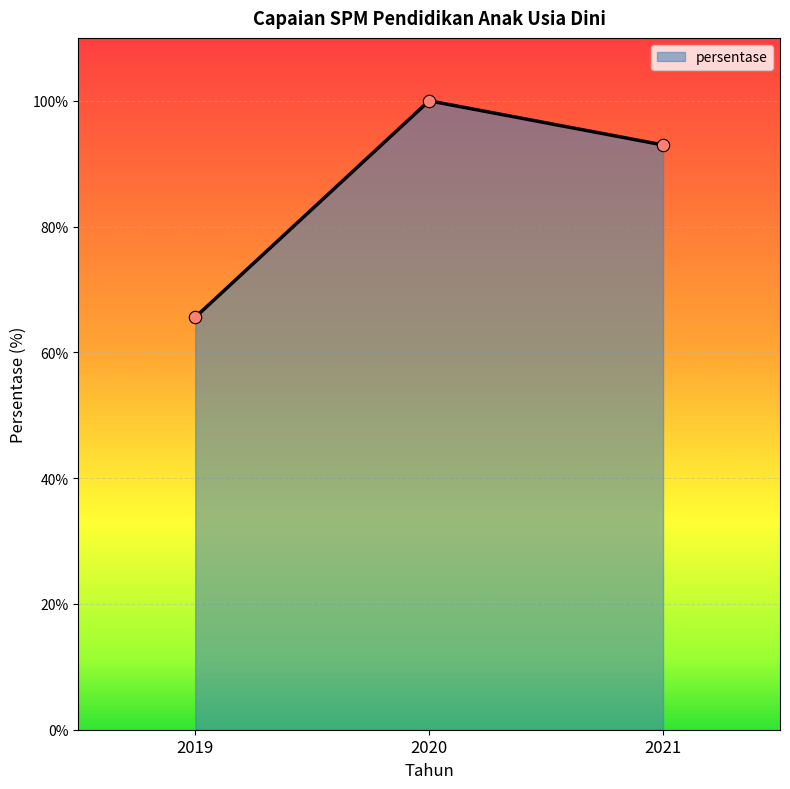

What is the ratio of the value at 2020 to the value at 2021?

1.1